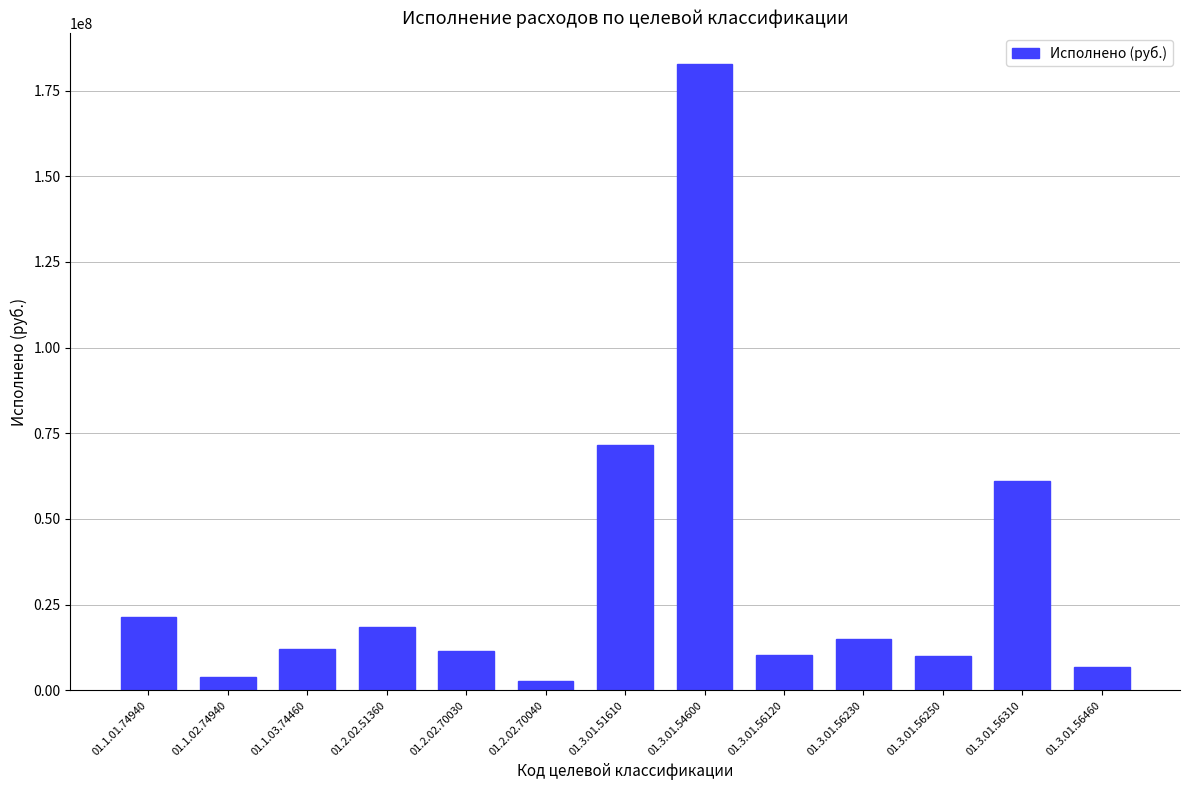

Approximately how many times larger is the value at 01.3.01.54600 compared to 01.3.01.56310?

3.0